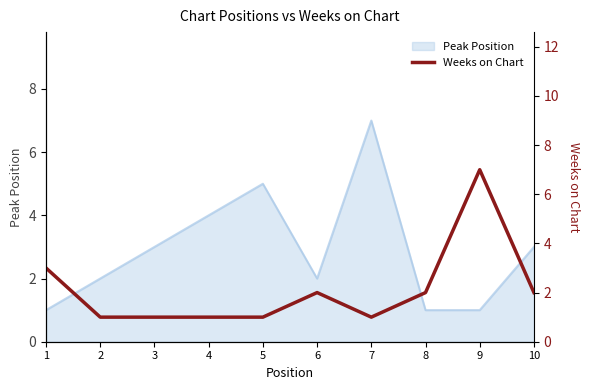

Is it true that Peak Position equals 4 at 4?

True